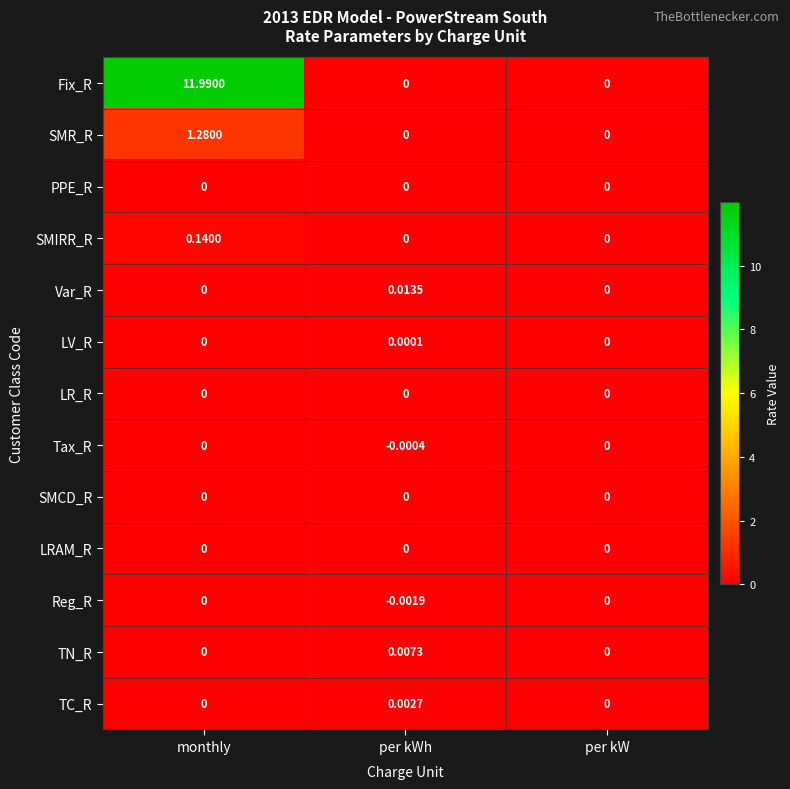

Which series has the largest total across all categories?

Fix_R